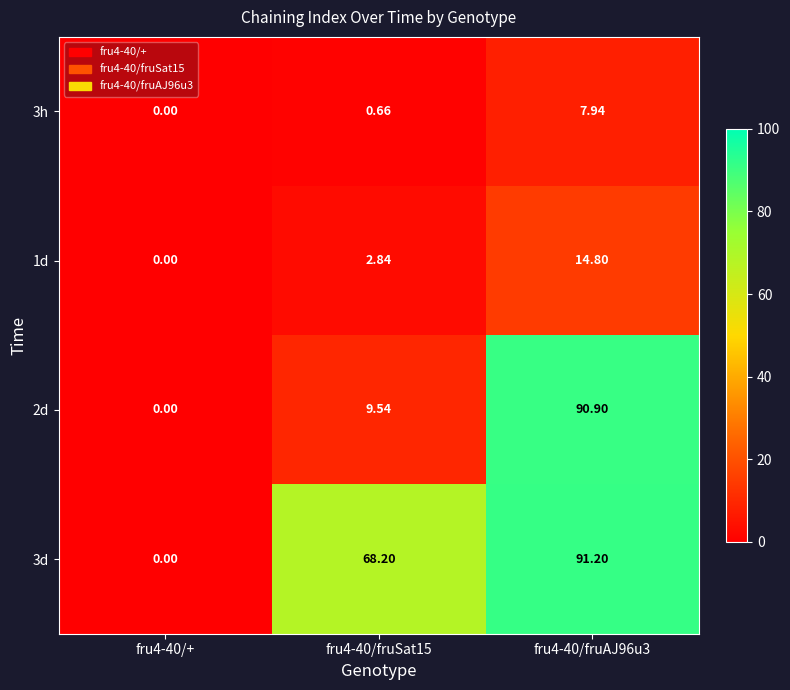

Is the value of 3d at fru4-40/fruAJ96u3 greater than the value of 1d at fru4-40/fruSat15?

Yes